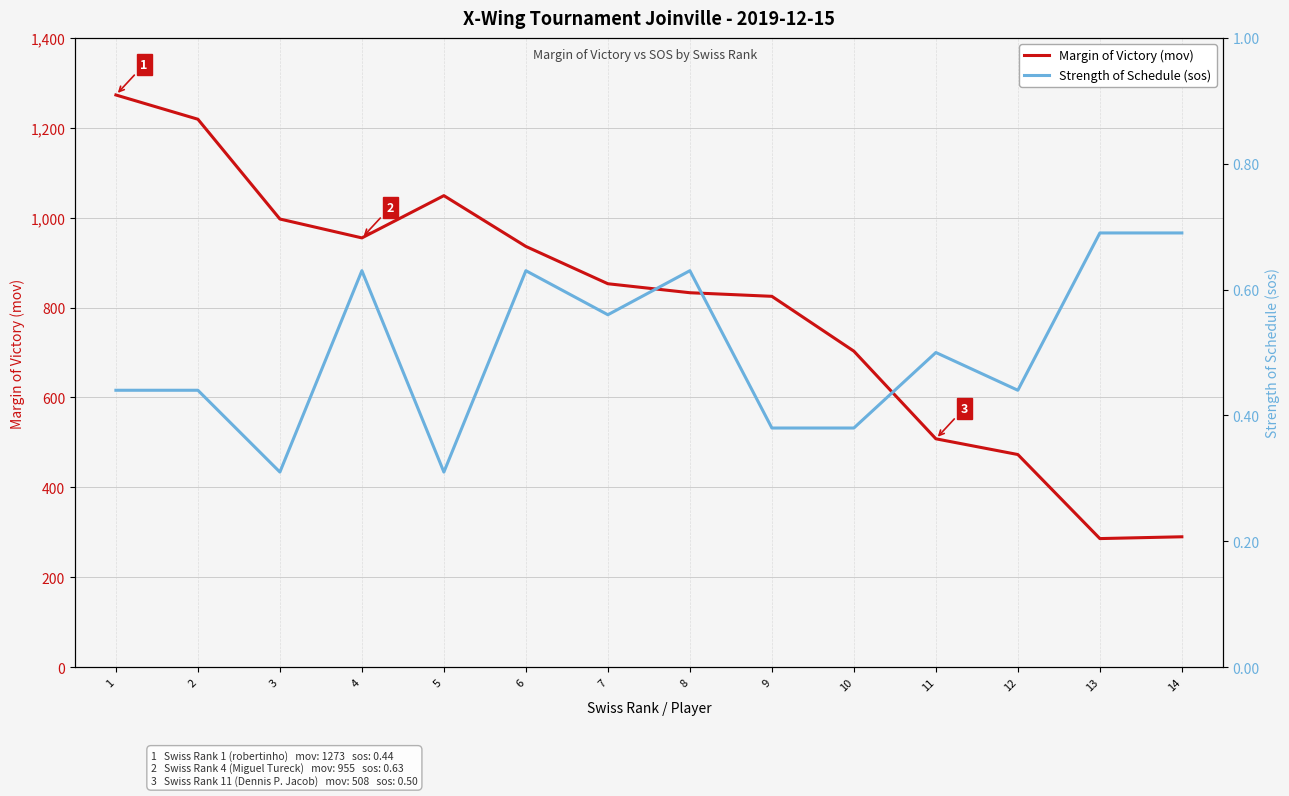

At which category does Margin of Victory (mov) reach its first local peak?

5